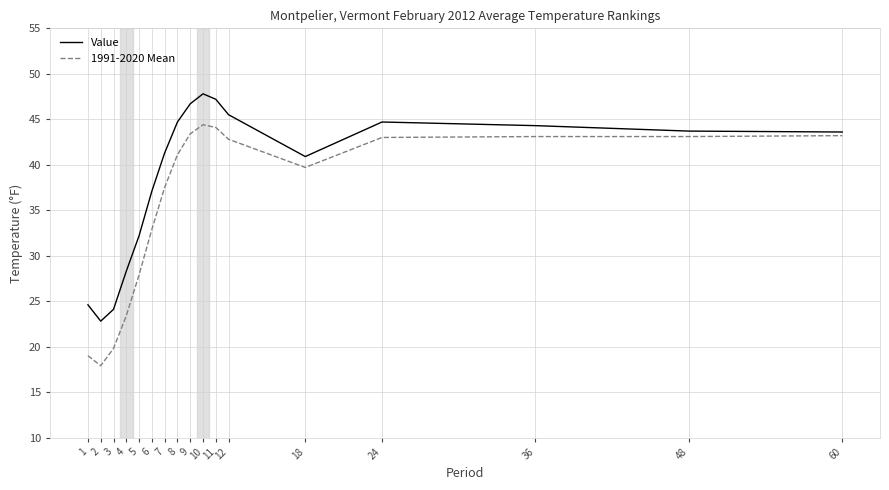

What is the greatest value displayed?

47.8